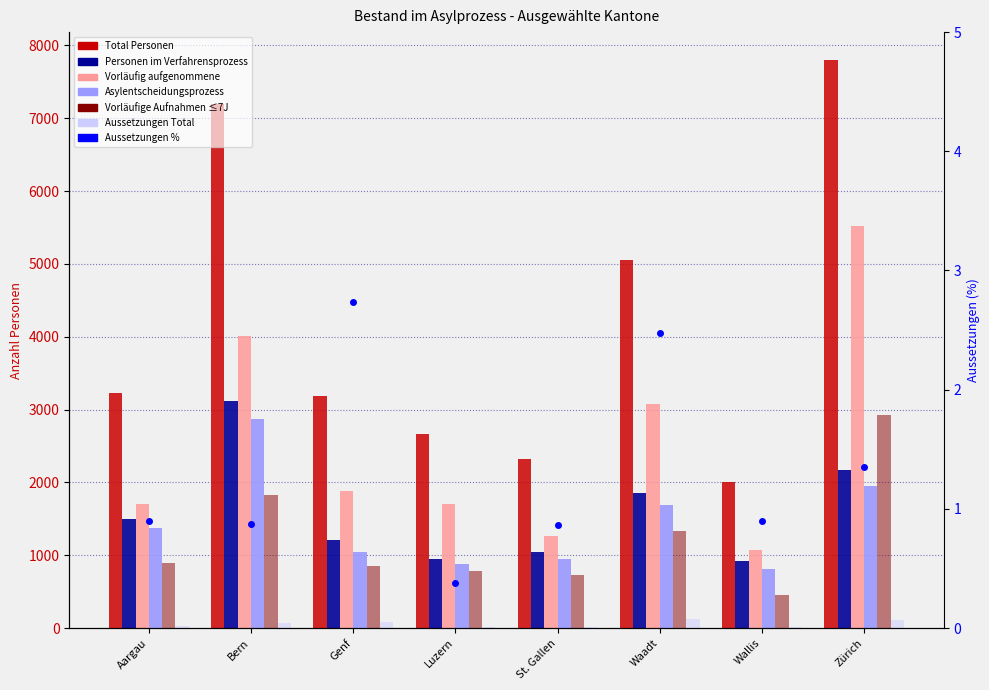

Which label corresponds to the smallest value in the chart?

Luzern